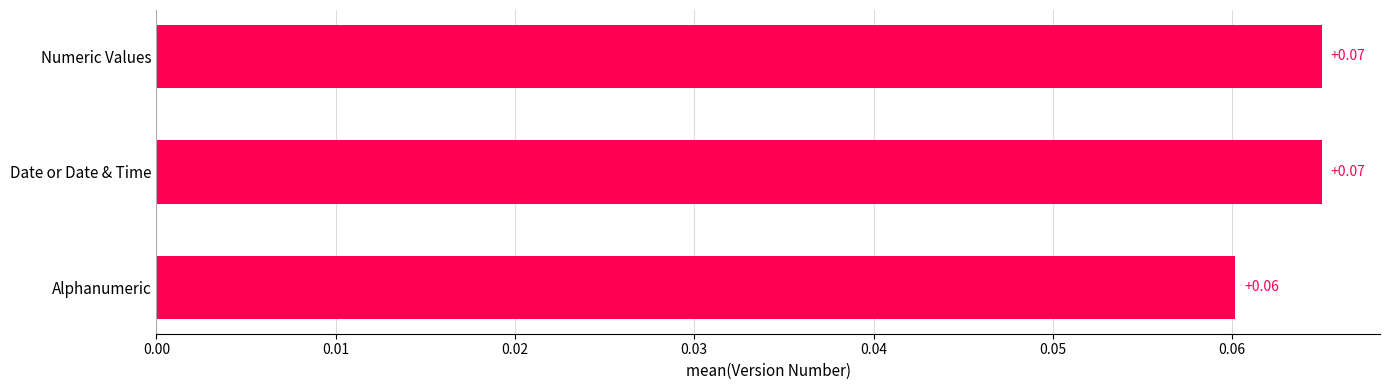

What is the label of the 1st bar from the bottom?

Alphanumeric